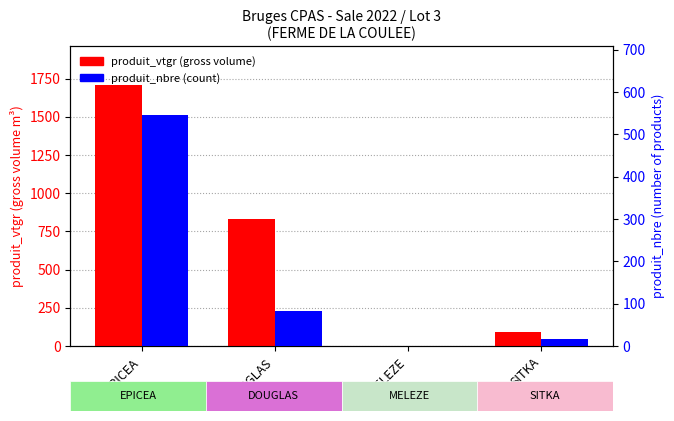

What is the label of the 1st bar from the right?

SITKA